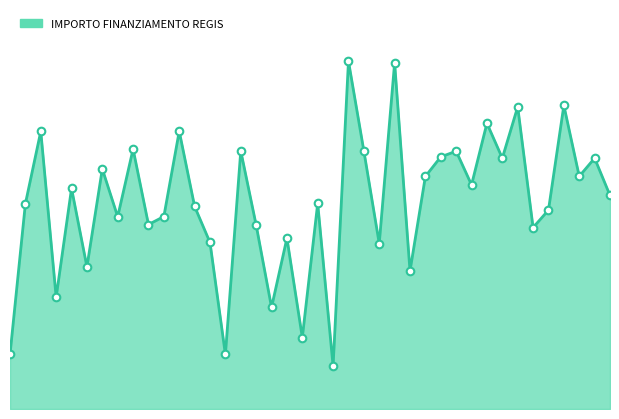

How many lines are shown in the chart?

1